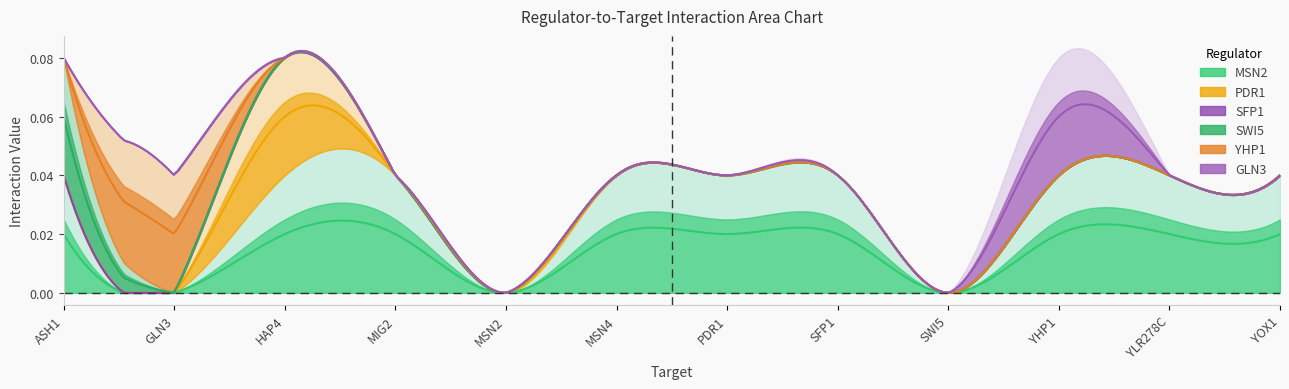

Which category has the highest value in the GLN3 series?

YHP1